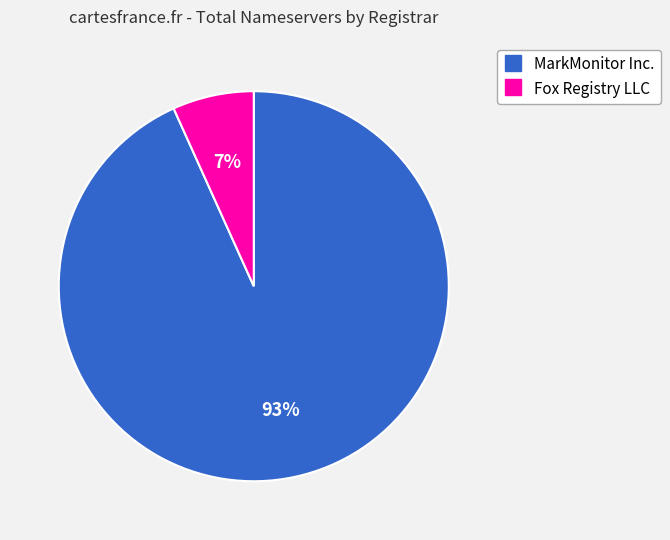

How many slices are in this pie chart?

2